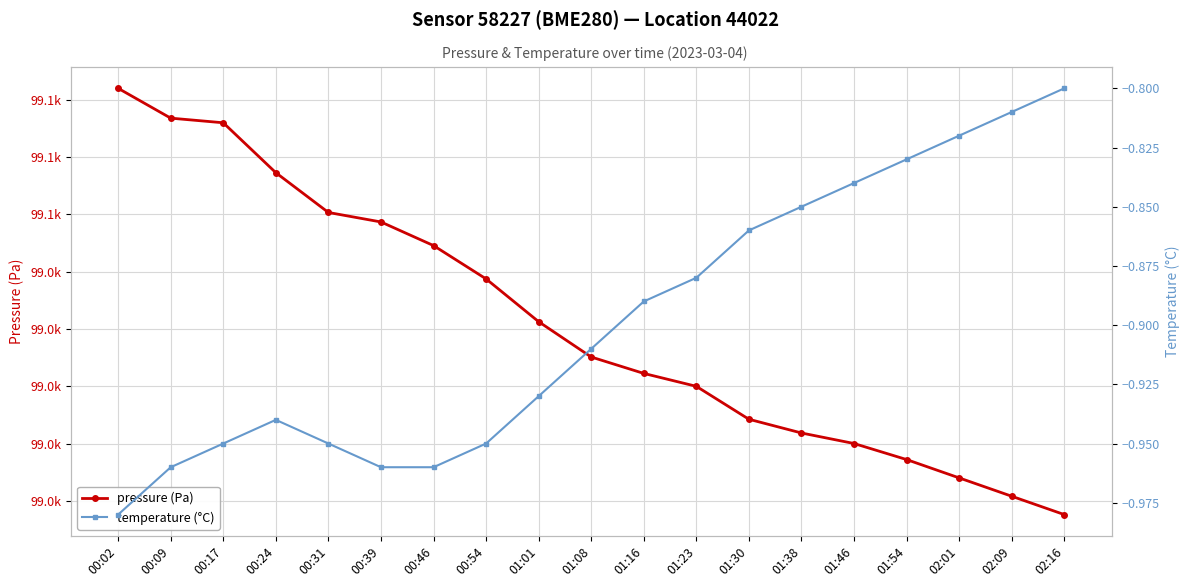

Where is the first local maximum for temperature (°C)?

00:24